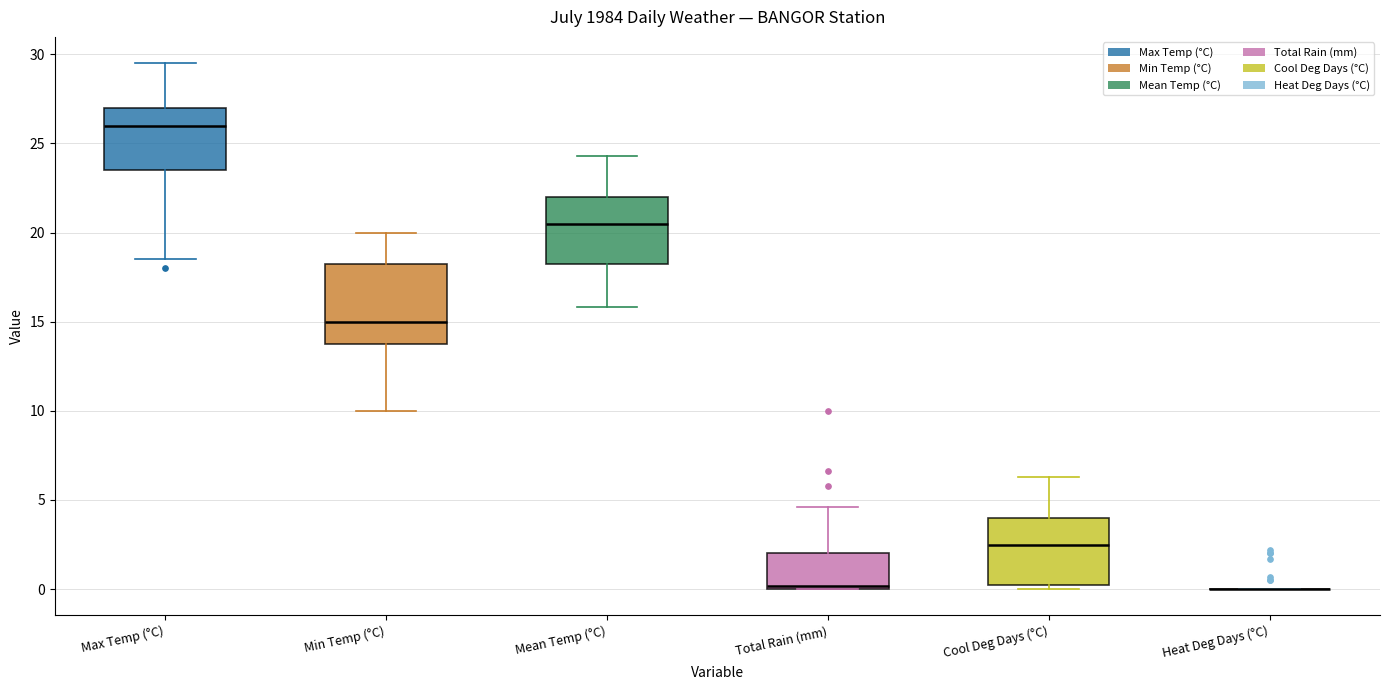

Reading left to right, transcribe this box plot: for each box, give where its median line is, the range the box spans, and where its two whiskers end, as read against the y-axis. The values are not printed on the chart, so give them approximately, as read against the axis.

Max Temp (°C): median 26.0, box 23.5 to 27.0, whiskers 18.5 to 29.5
Min Temp (°C): median 15.0, box 14.0 to 18.5, whiskers 10.0 to 20.0
Mean Temp (°C): median 20.5, box 18.5 to 22.0, whiskers 16.0 to 24.5
Total Rain (mm): median 0.0 (just above the box's lower edge), box 0.0 to 2.0, whiskers 0.0 to 4.5
Cool Deg Days (°C): median 2.5, box 0.5 to 4.0, whiskers 0.0 to 6.5
Heat Deg Days (°C): box collapsed to a line at 0.0, whiskers 0.0 to 0.0